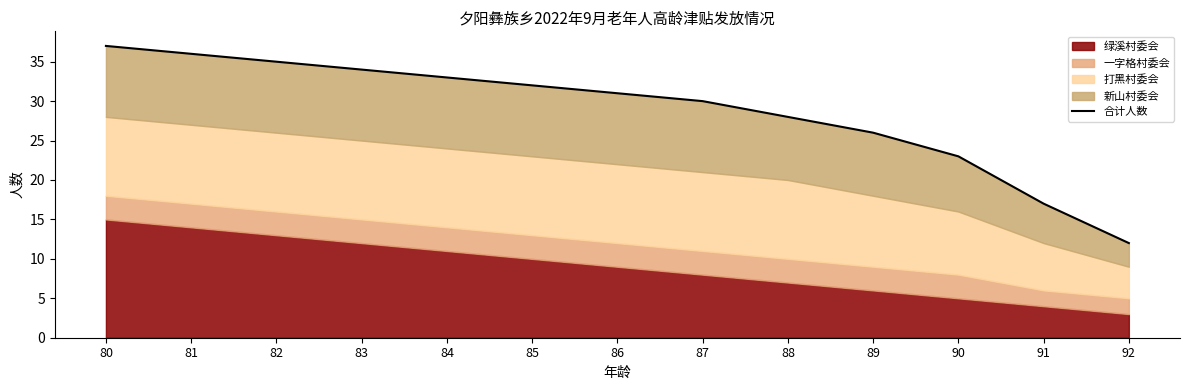

At which label is the value closest to 24?

90